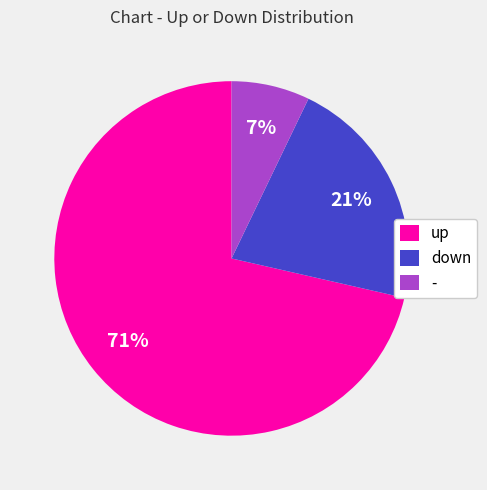

Combined, do - and down account for over 50%?

No